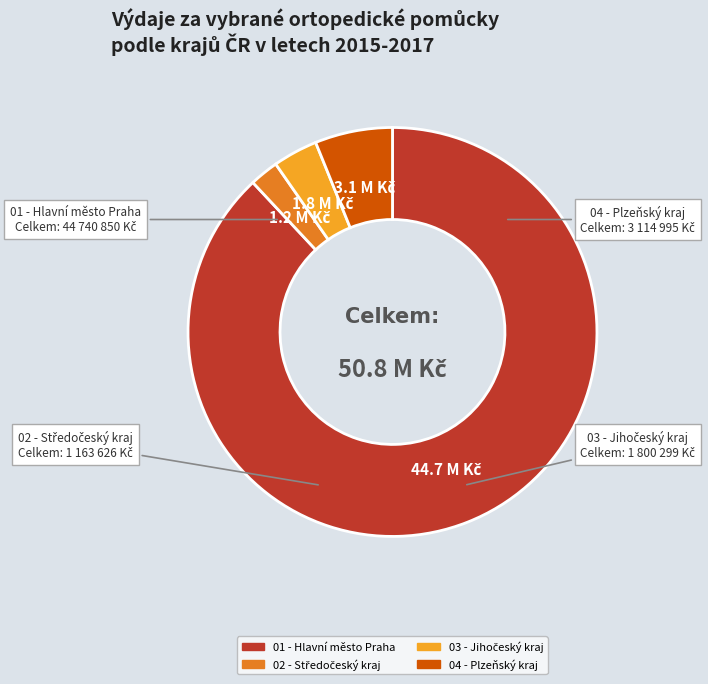

Which category has the biggest portion of the pie?

01 - Hlavní město Praha